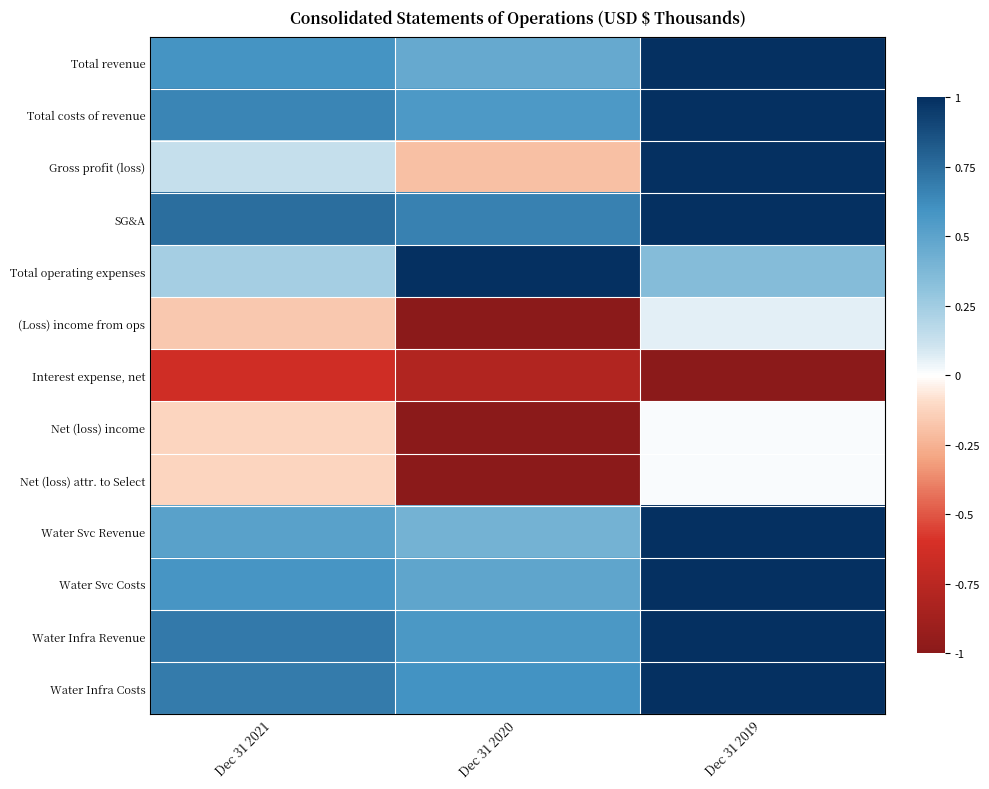

Reading right to left, what are all the values shown in this chart?

Total revenue: Dec 31 2019=1.0	Dec 31 2020=0.5	Dec 31 2021=0.6
Total costs of revenue: Dec 31 2019=1.0	Dec 31 2020=0.6	Dec 31 2021=0.7
Gross profit (loss): Dec 31 2019=1.0	Dec 31 2020=-0.2	Dec 31 2021=0.1
SG&A: Dec 31 2019=1.0	Dec 31 2020=0.7	Dec 31 2021=0.7
Total operating expenses: Dec 31 2019=0.3	Dec 31 2020=1.0	Dec 31 2021=0.2
(Loss) income from ops: Dec 31 2019=0.1	Dec 31 2020=-1.0	Dec 31 2021=-0.2
Interest expense, net: Dec 31 2019=-1.0	Dec 31 2020=-0.8	Dec 31 2021=-0.6
Net (loss) income: Dec 31 2019=0.0	Dec 31 2020=-1.0	Dec 31 2021=-0.1
Net (loss) attr. to Select: Dec 31 2019=0.0	Dec 31 2020=-1.0	Dec 31 2021=-0.1
Water Svc Revenue: Dec 31 2019=1.0	Dec 31 2020=0.4	Dec 31 2021=0.5
Water Svc Costs: Dec 31 2019=1.0	Dec 31 2020=0.5	Dec 31 2021=0.6
Water Infra Revenue: Dec 31 2019=1.0	Dec 31 2020=0.6	Dec 31 2021=0.7
Water Infra Costs: Dec 31 2019=1.0	Dec 31 2020=0.6	Dec 31 2021=0.7